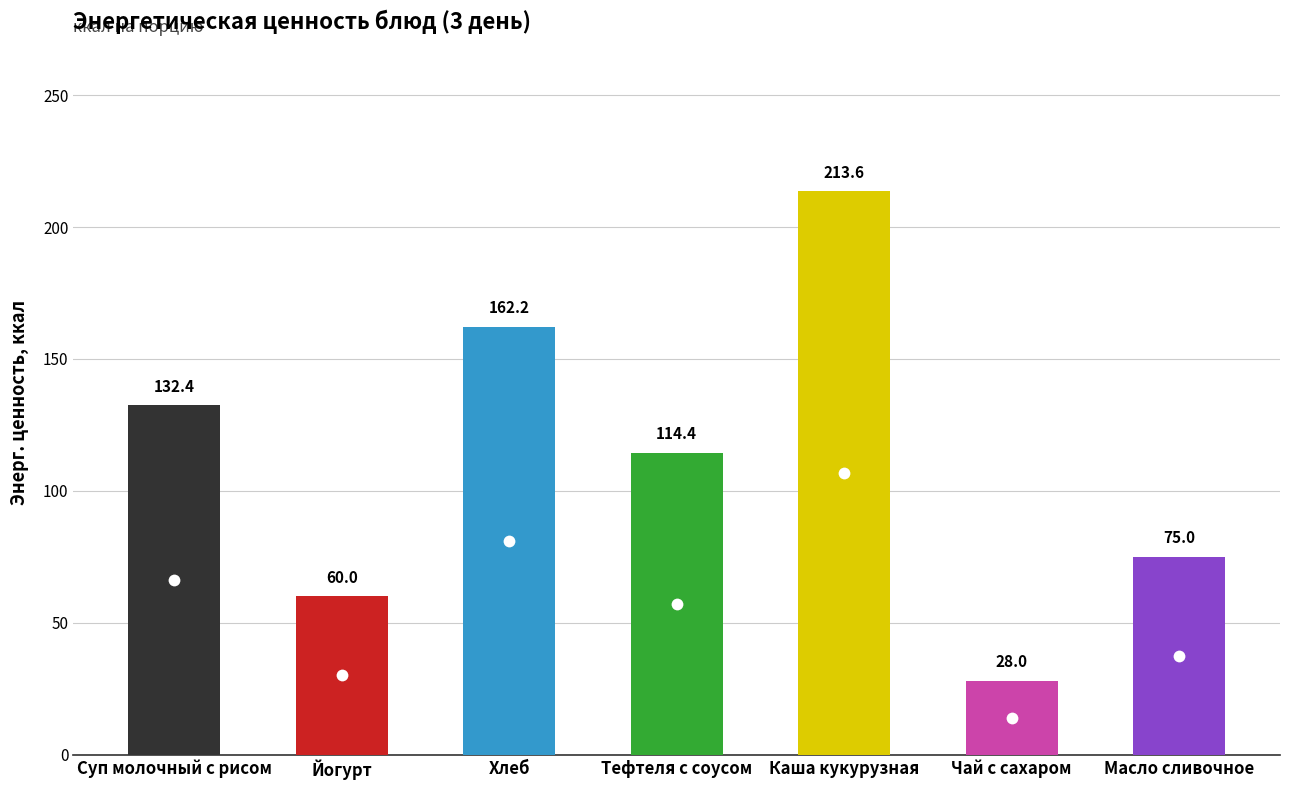

Rank the categories by value from highest to lowest.

Каша кукурузная, Хлеб, Суп молочный с рисом, Тефтеля с соусом, Масло сливочное, Йогурт, Чай с сахаром